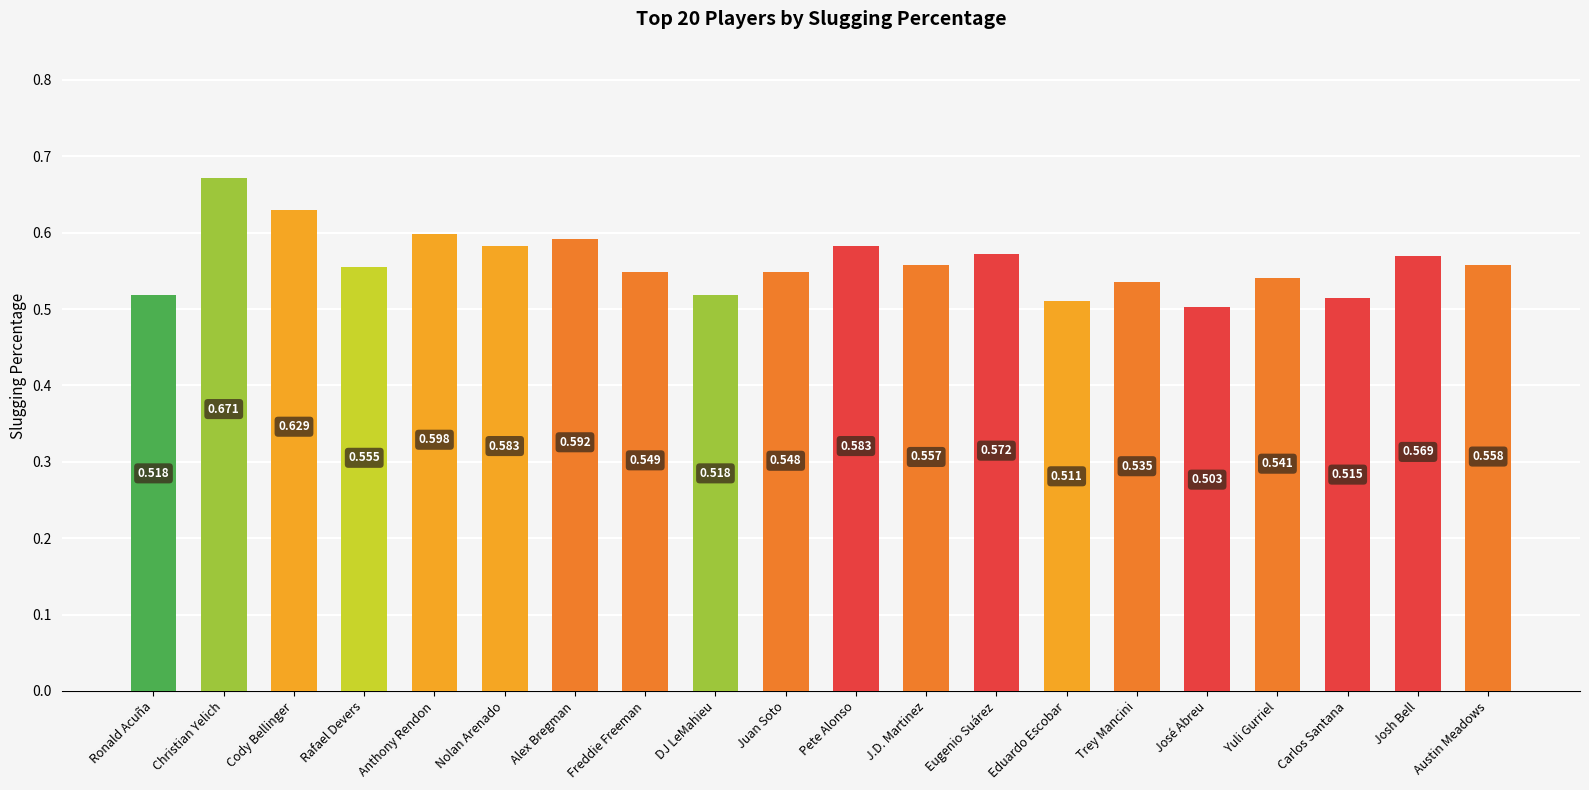

Count the values in the range 0 to 1.

20